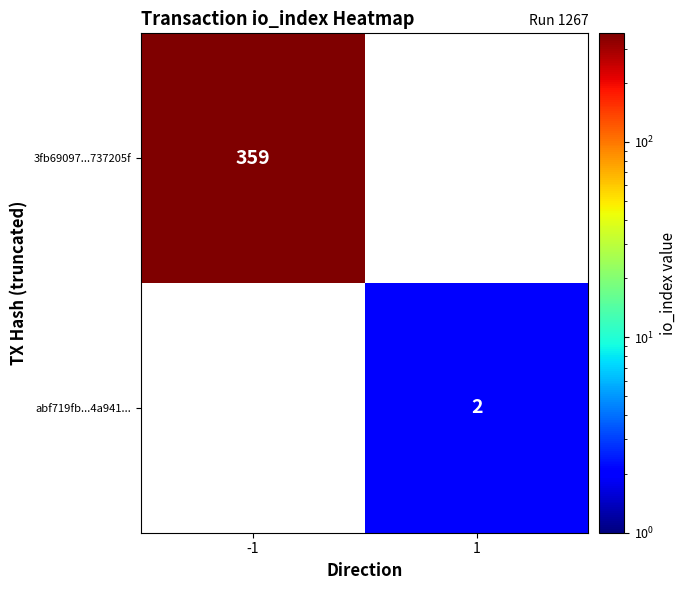

Is it true that abf719fb...4a941... equals 2 at 1?

True